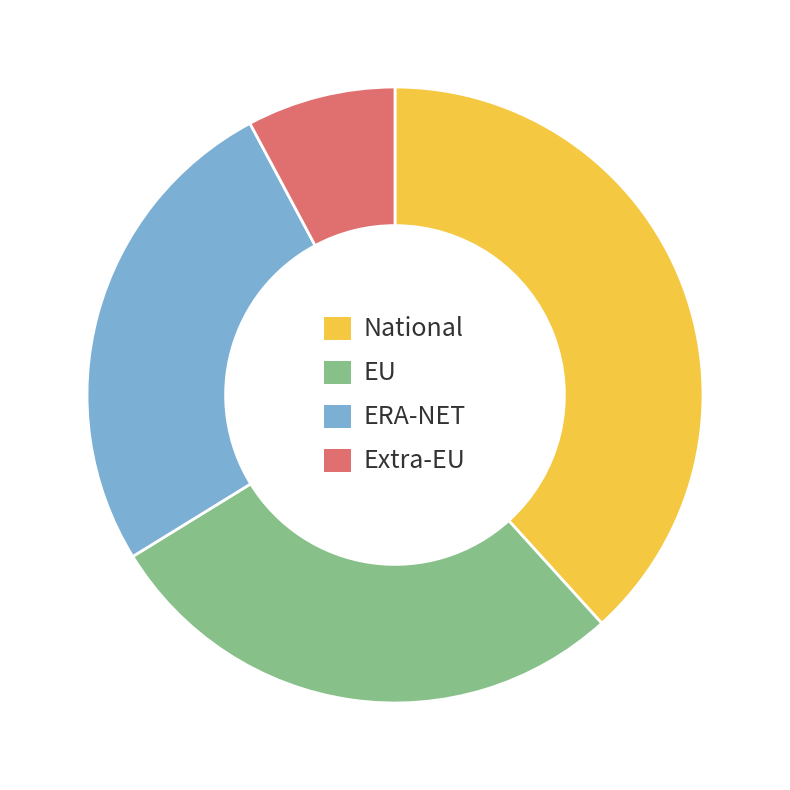

How many slices are in this pie chart?

4